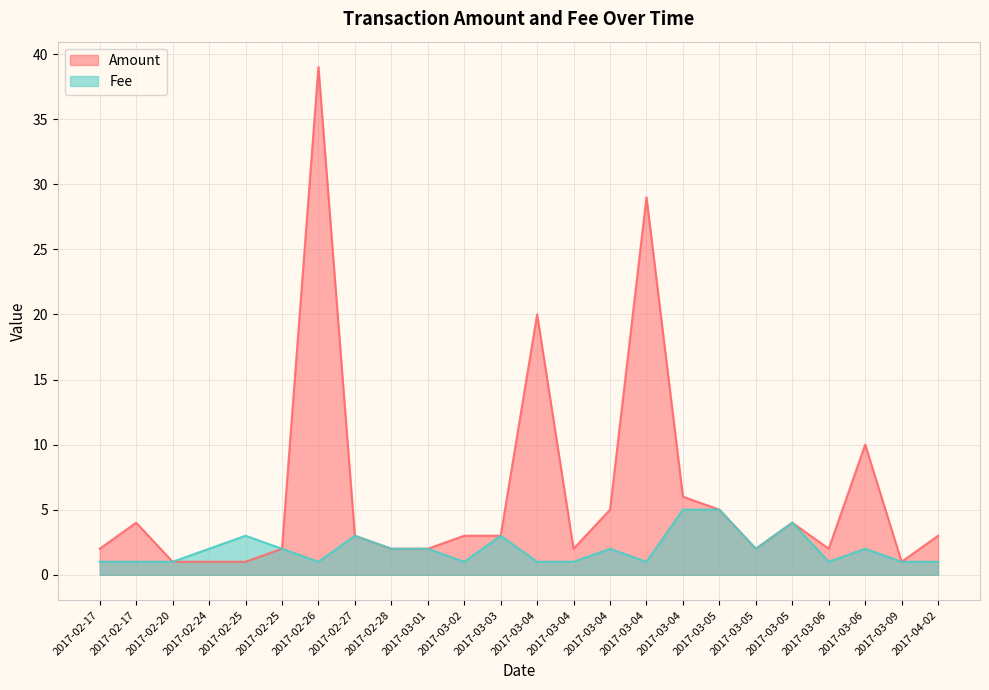

The Fee series shows 3.4 at 2017-02-25. True or false?

False